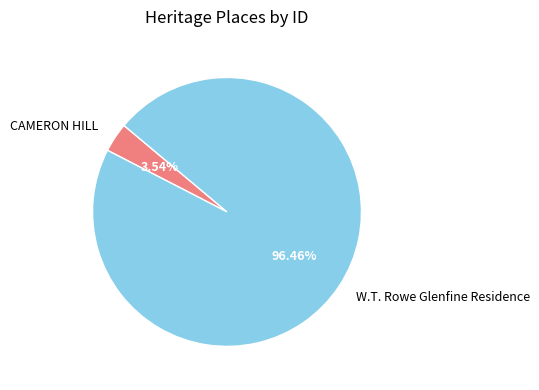

What is the largest slice in the pie chart?

W.T. Rowe Glenfine Residence